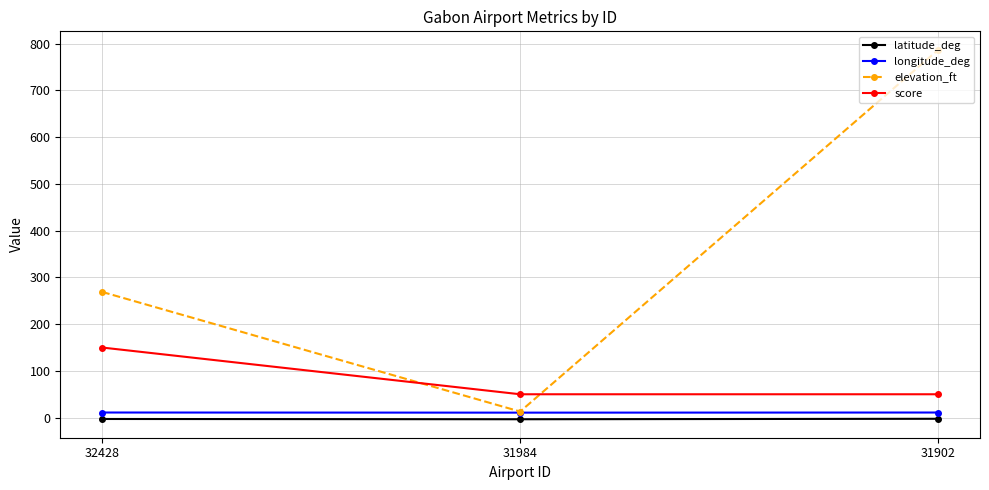

At which category is the sum across all series the highest?

31902